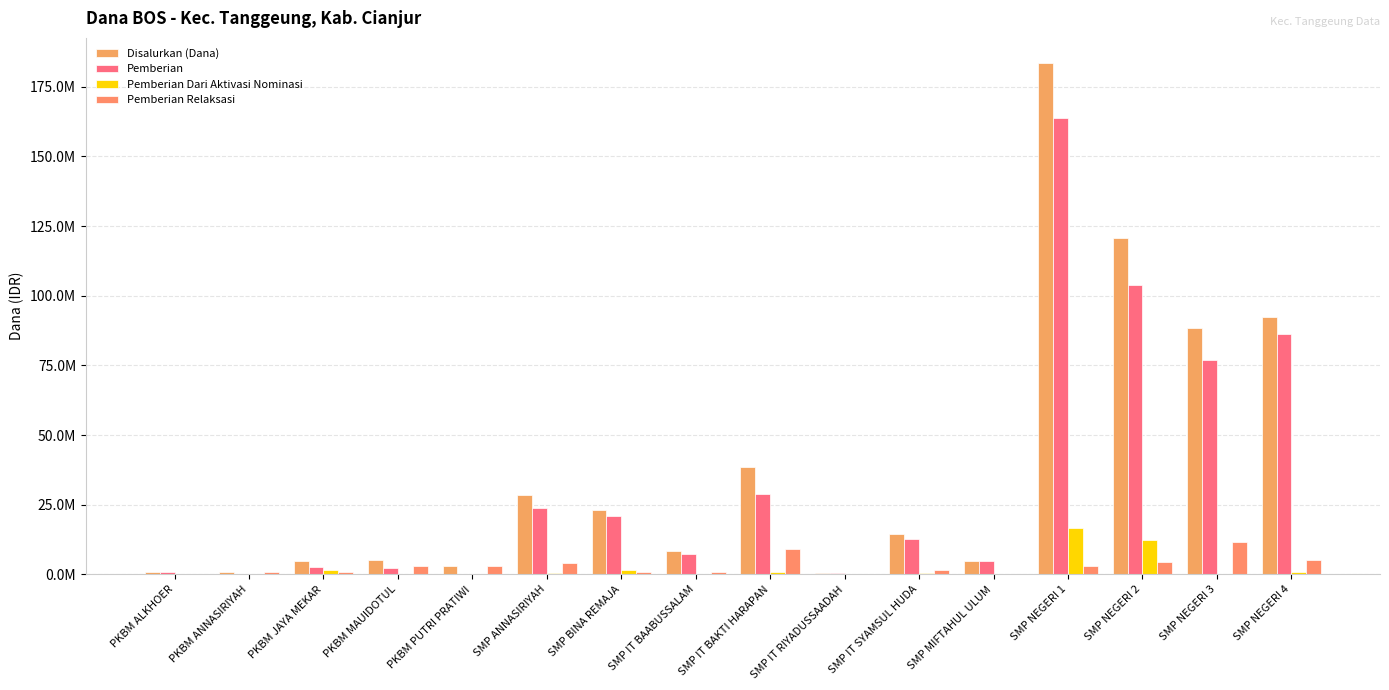

Rank the series by their maximum value, from highest to lowest.

Disalurkan (Dana), Pemberian, Pemberian Dari Aktivasi Nominasi, Pemberian Relaksasi